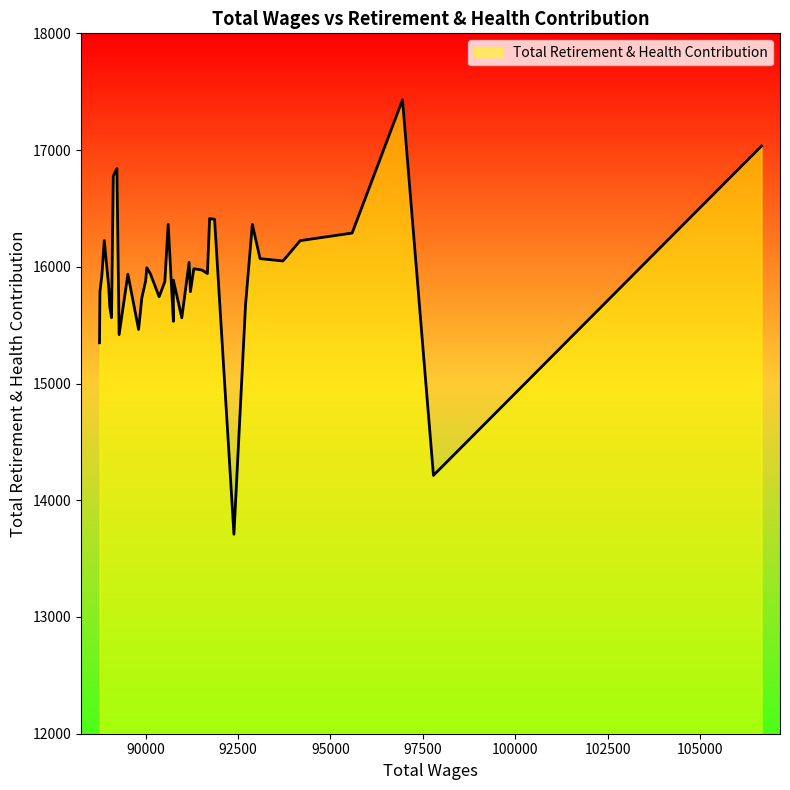

What is the label of the 34th point from the right?

93098.0